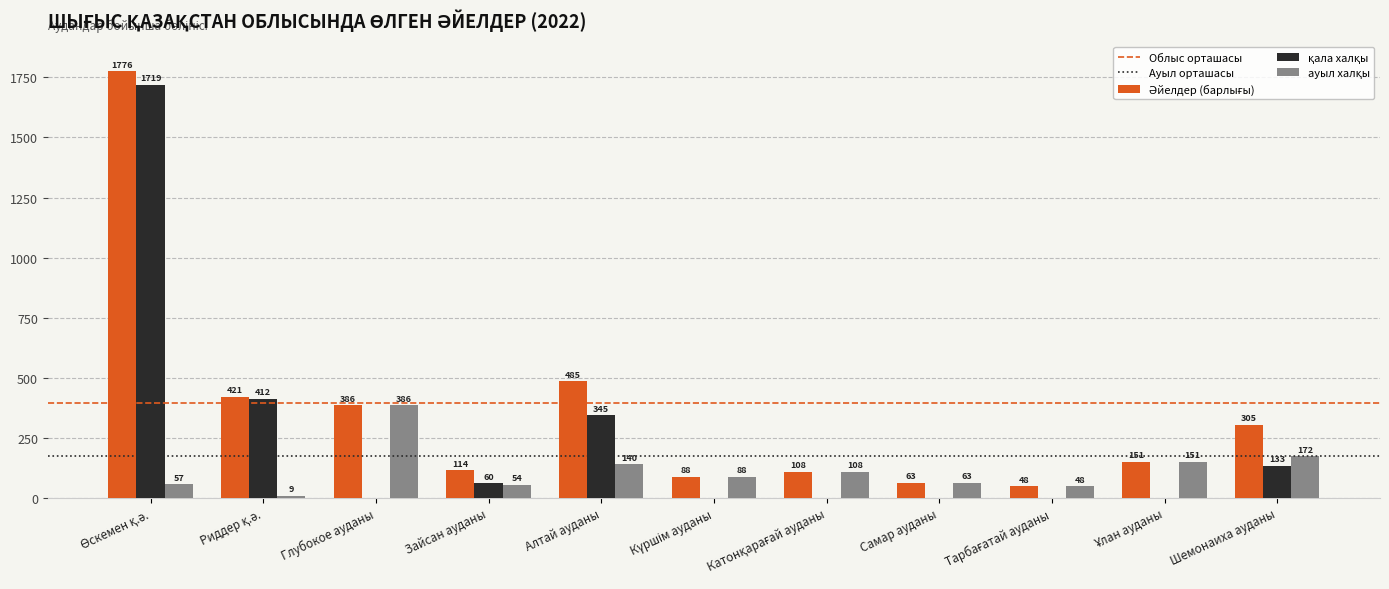

Which category has the highest value across all series?

Өскемен қ.ә.